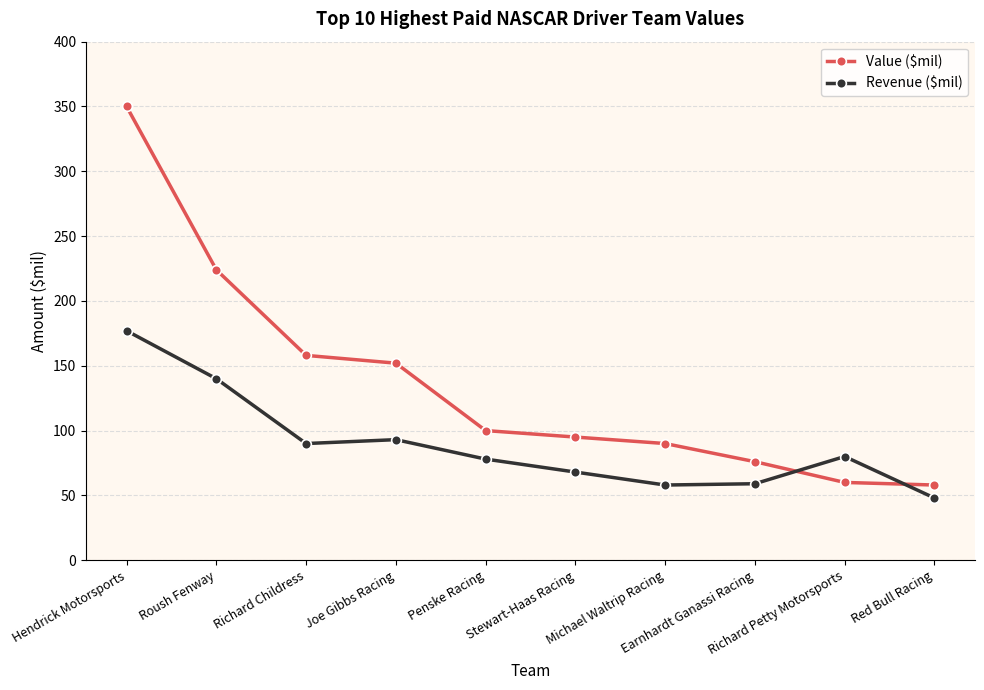

What is the minimum value shown in the chart?

48